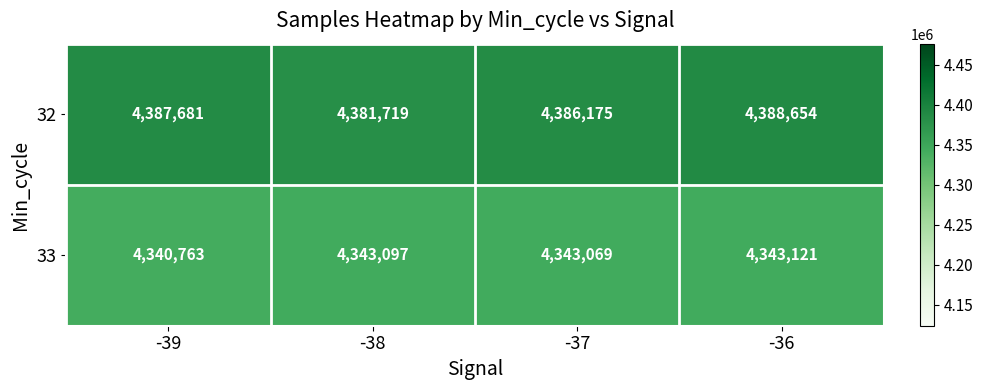

Is it true that 33 equals 4340763 at -39?

True